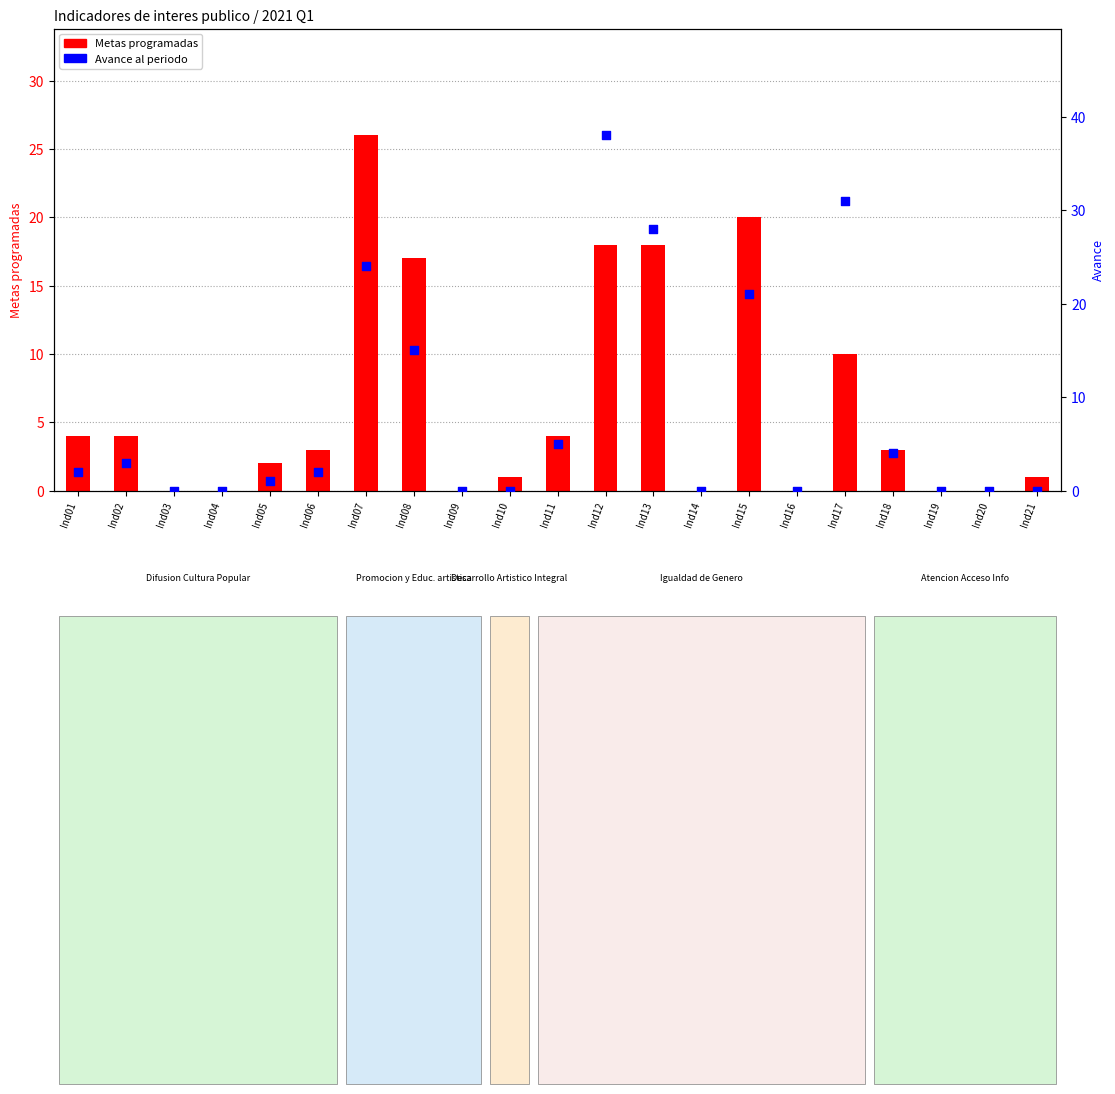

Which series has the largest total across all categories?

Avance al periodo